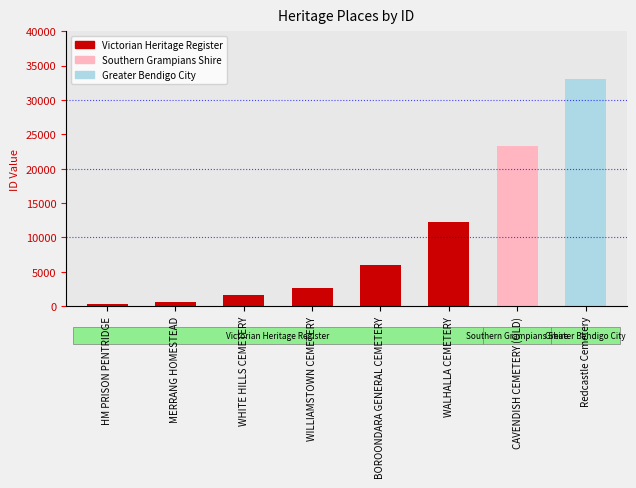

What is the label of the 5th bar from the left?

BOROONDARA GENERAL CEMETERY